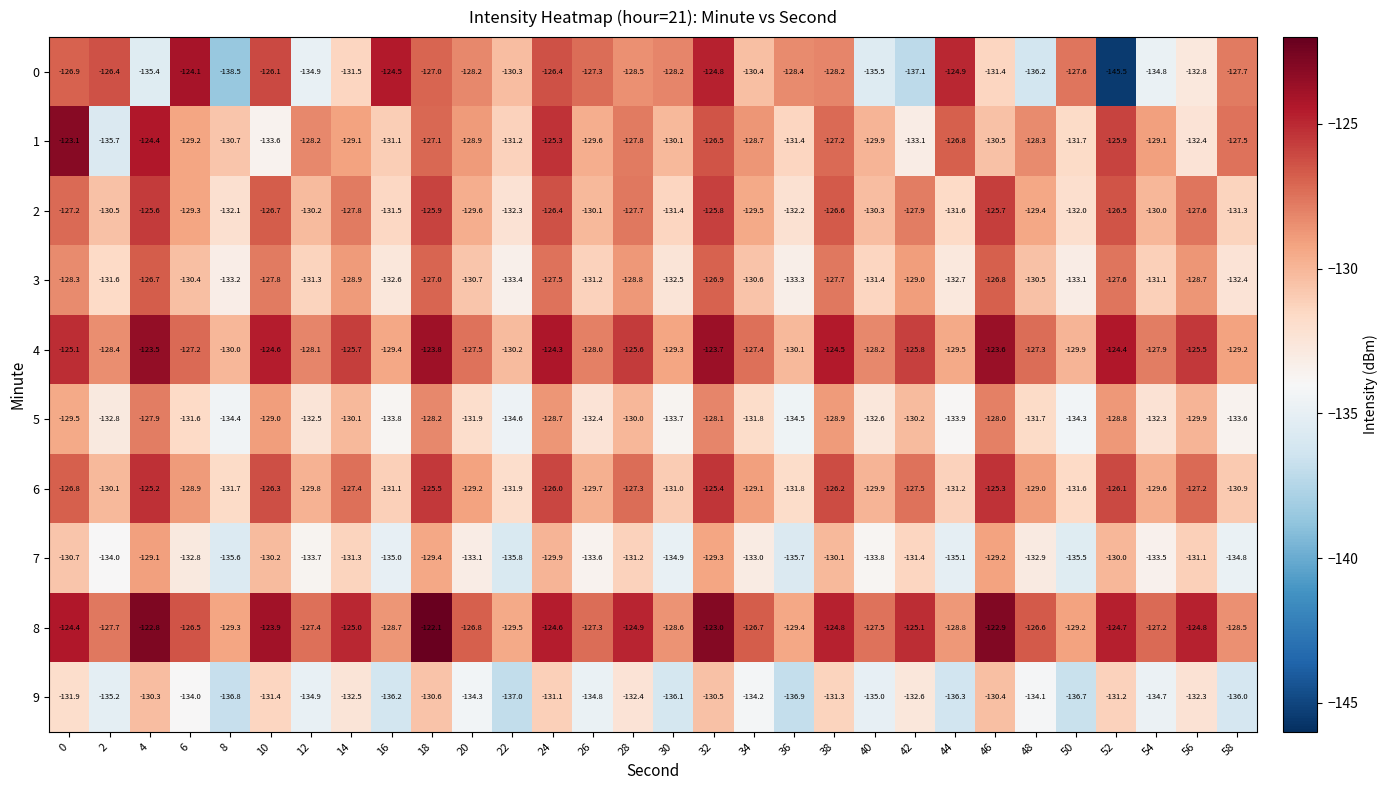

What is the average value of the 6 series?

-128.6